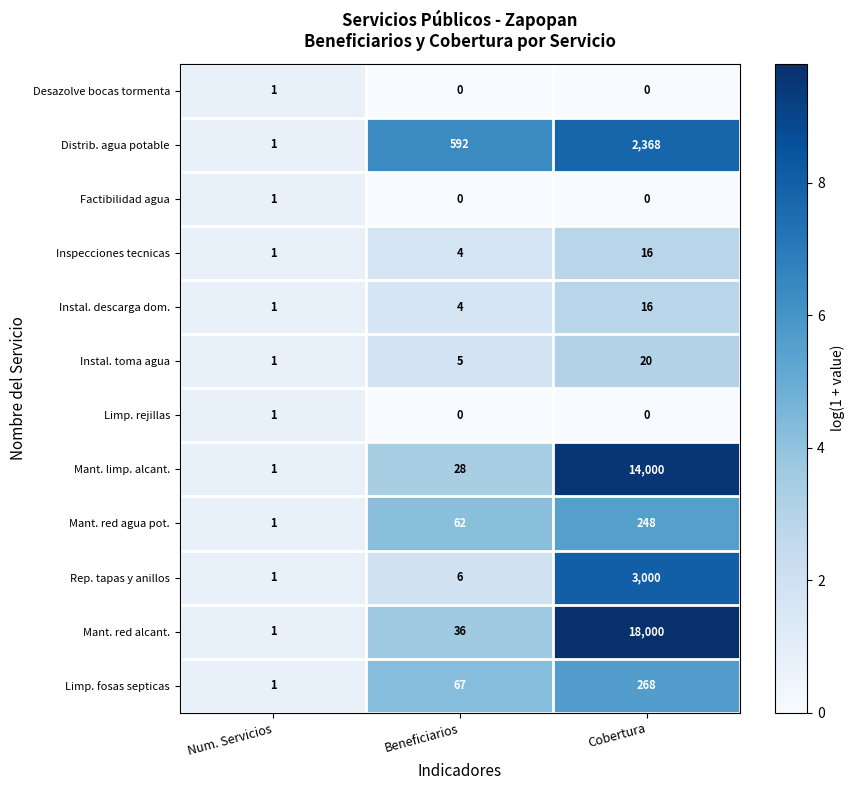

At which category does the chart reach its peak across all series?

Cobertura